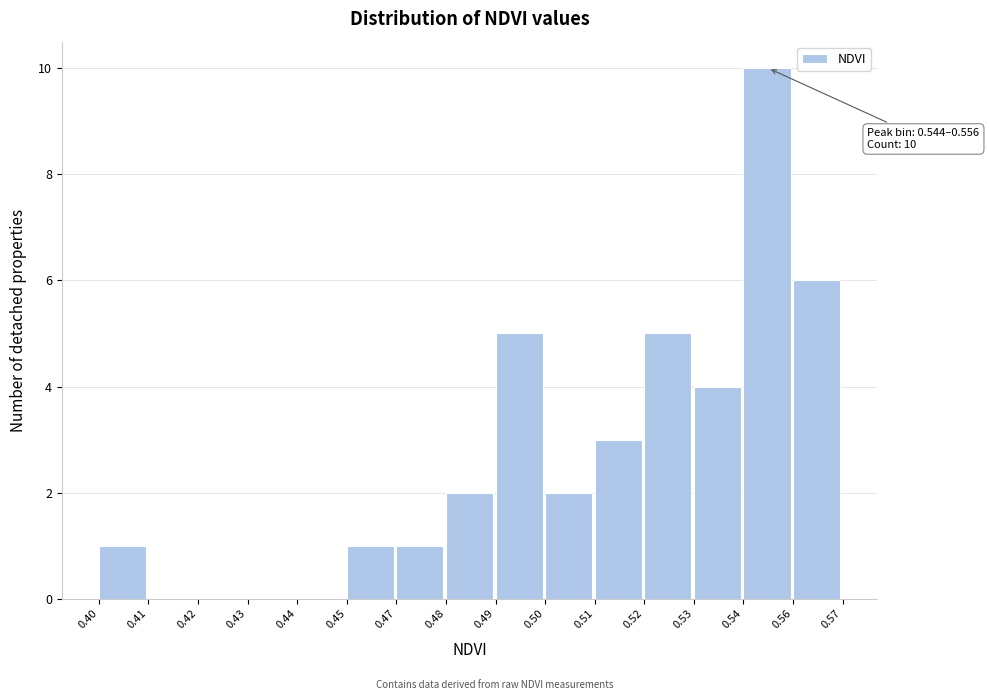

Reading left to right, list all the values displayed in this chart.

0.40=1	0.41=0	0.42=0	0.43=0	0.44=0	0.45=1	0.47=1	0.48=2	0.49=5	0.50=2	0.51=3	0.52=5	0.53=4	0.54=10	0.56=6